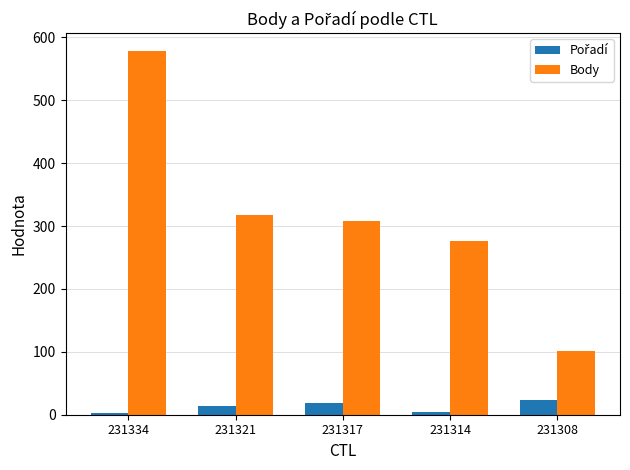

Which series has the largest total across all categories?

Body